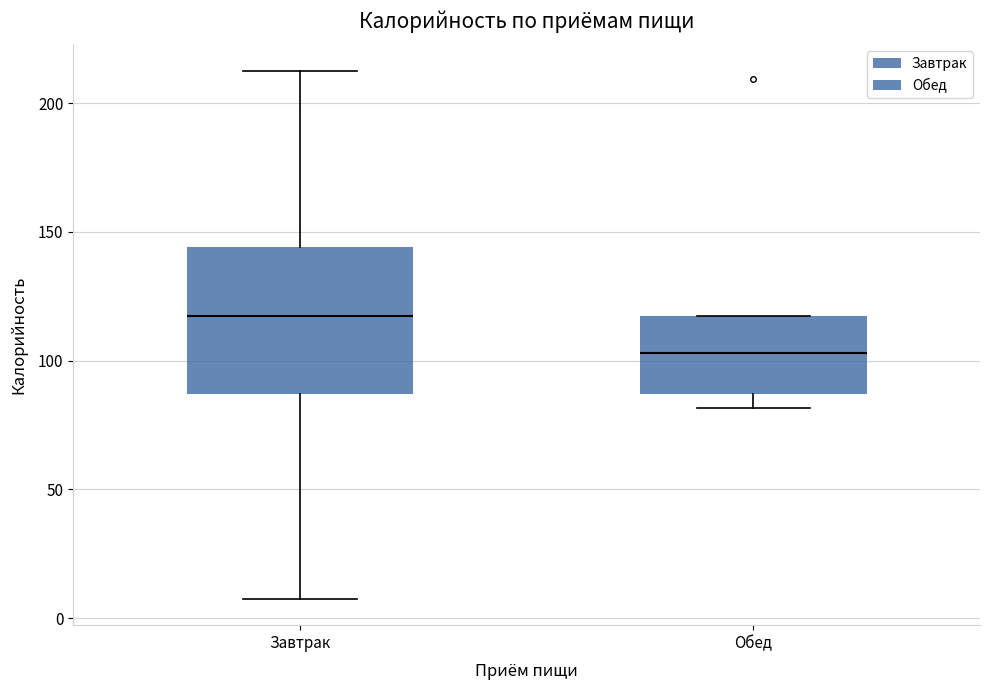

Reading left to right, transcribe this box plot: for each box, give where its median line is, the range the box spans, and where its two whiskers end, as read against the y-axis. The values are not printed on the chart, so give them approximately, as read against the axis.

Завтрак: median 120, box 85 to 145, whiskers 10 to 215
Обед: median 105, box 85 to 120, whiskers 80 to 120